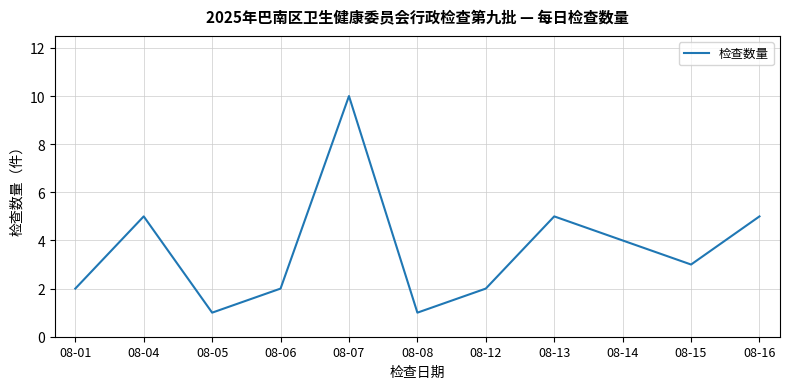

What is the ratio of the value at 08-04 to the value at 08-08?

5.0